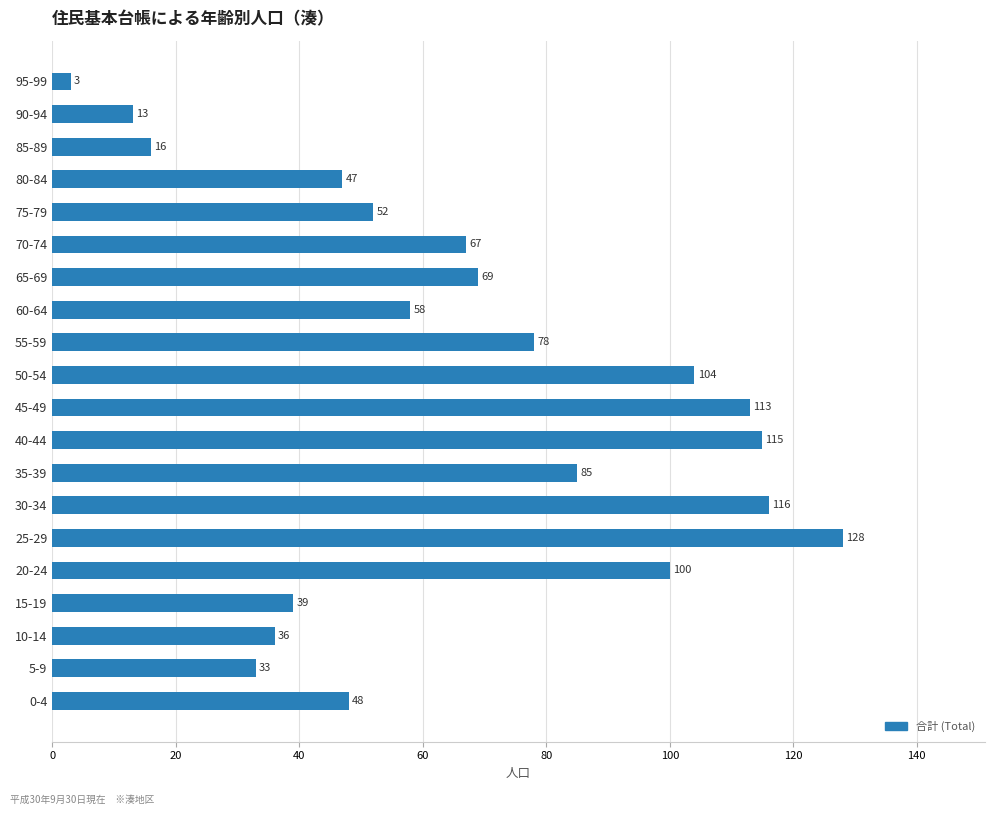

What is the change in value from 5-9 to 80-84?

+14